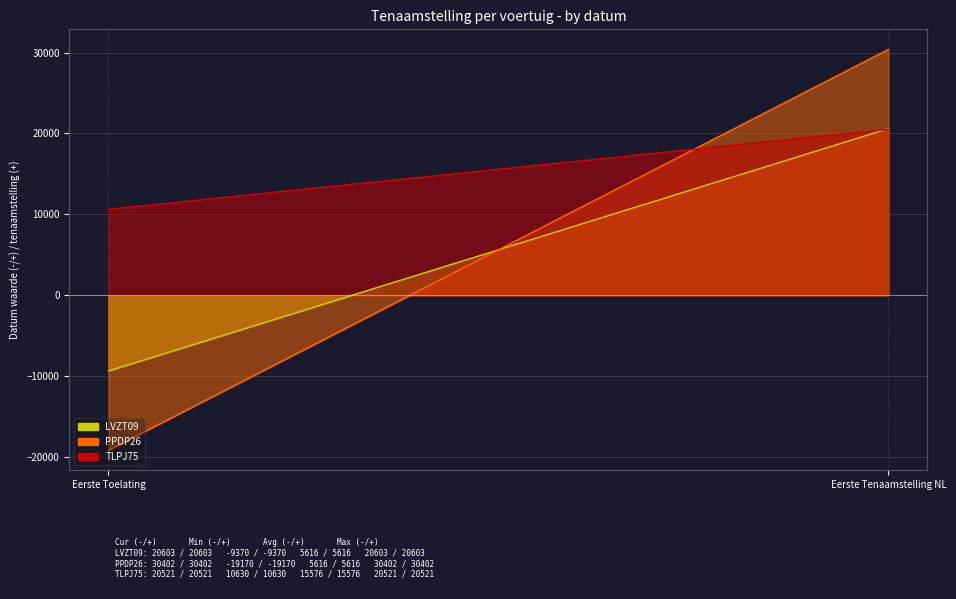

Is the value of PPDP26 at datum_eerste_toelating greater than the value of TLPJ75 at datum_eerste_toelating?

No